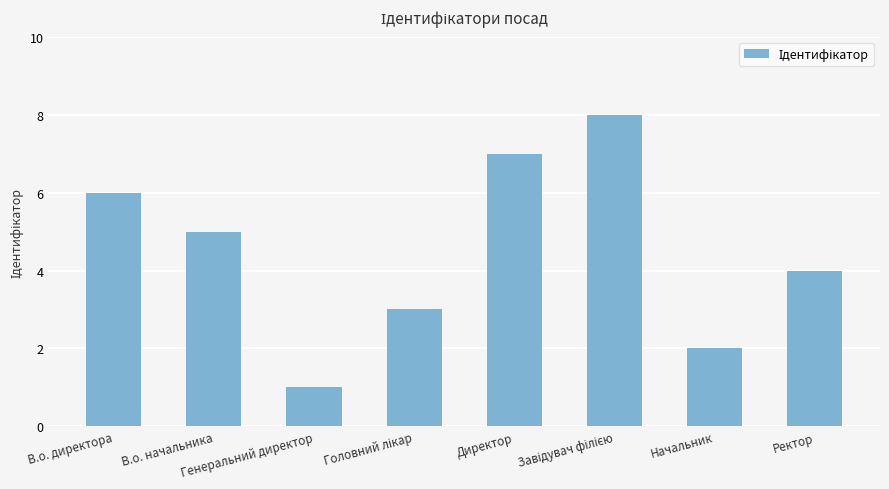

How many values are between 3 and 7?

5